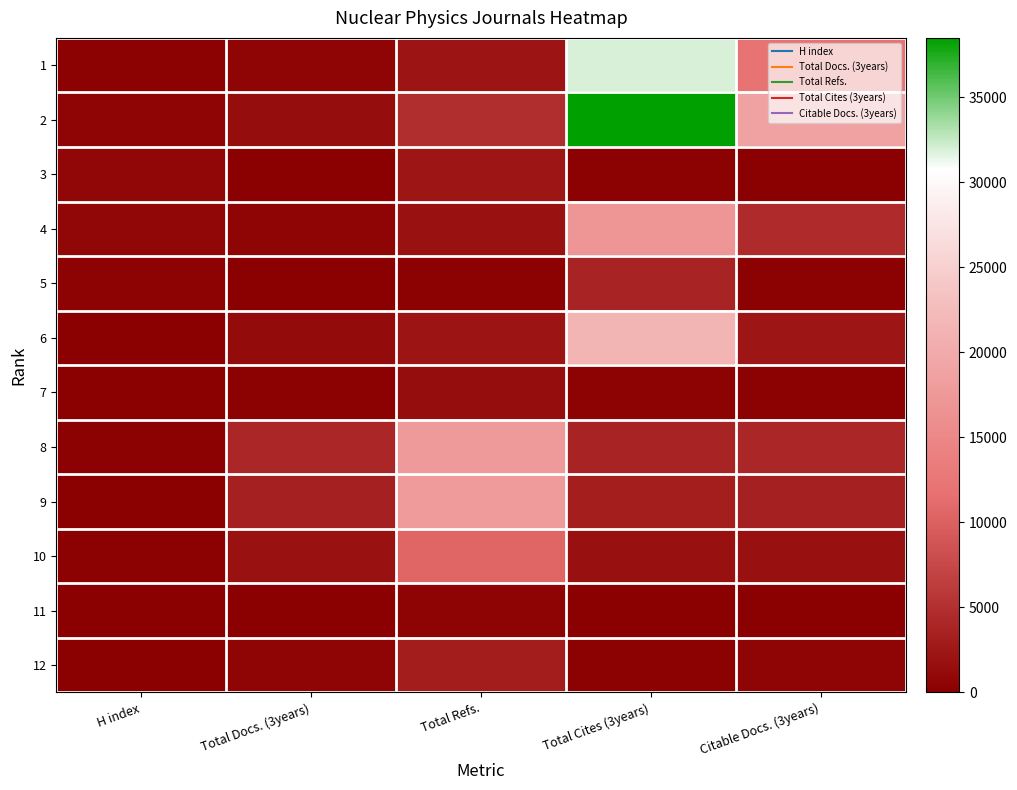

What is the spread (max minus min) of values at H index?

844